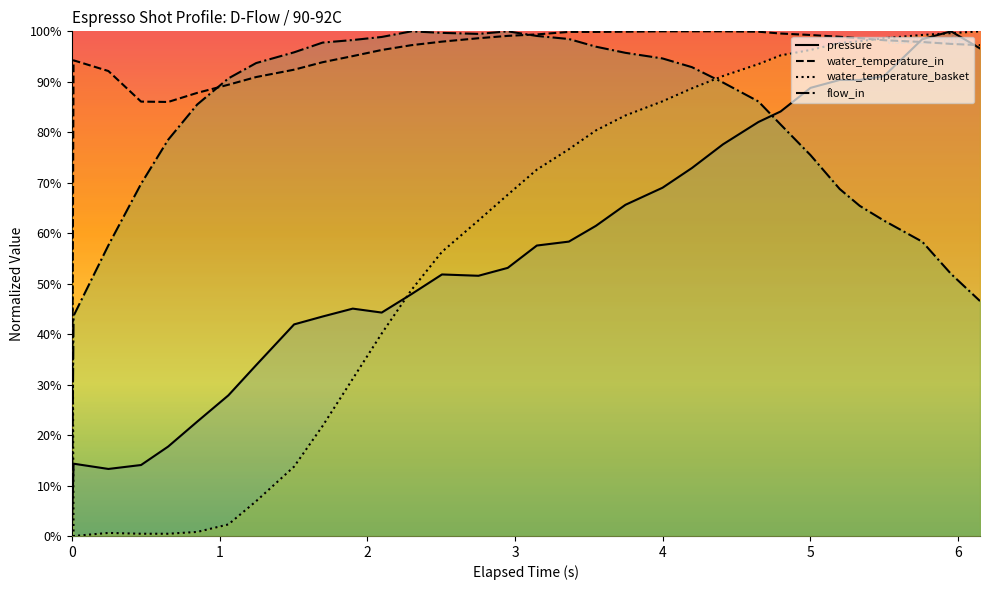

Which series ends up on top after the final intersection of water_temperature_basket and flow_in?

water_temperature_basket